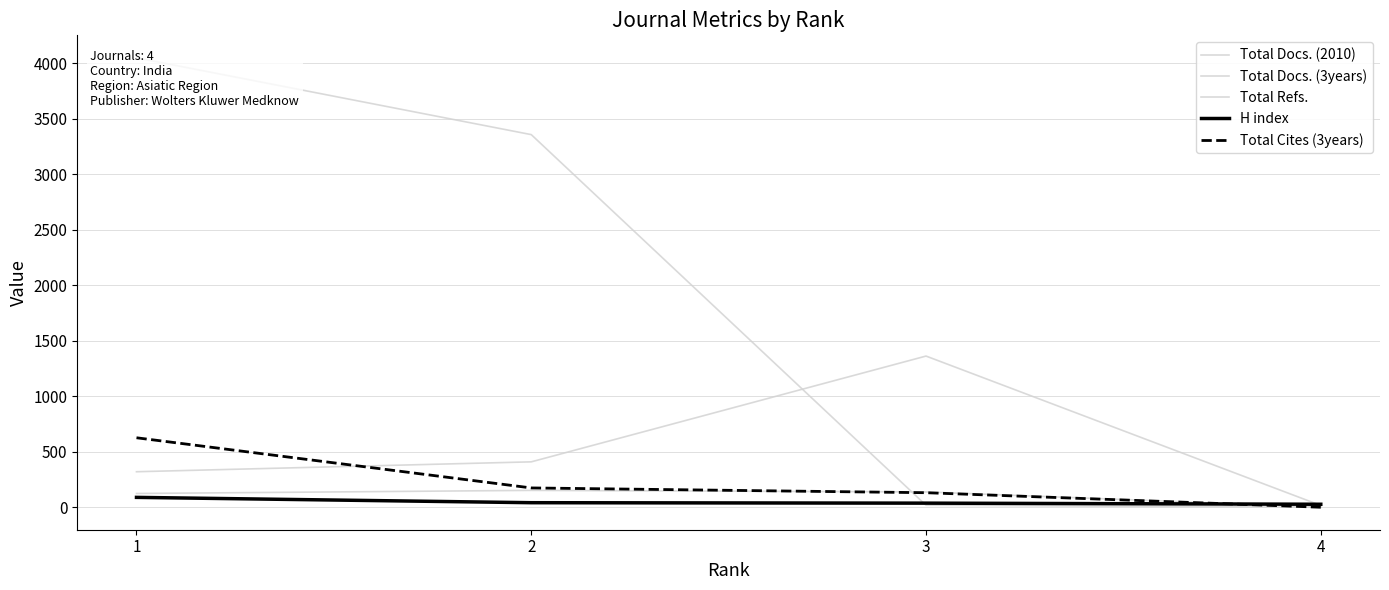

What is the sum of the H index values at 4 and 2?

68